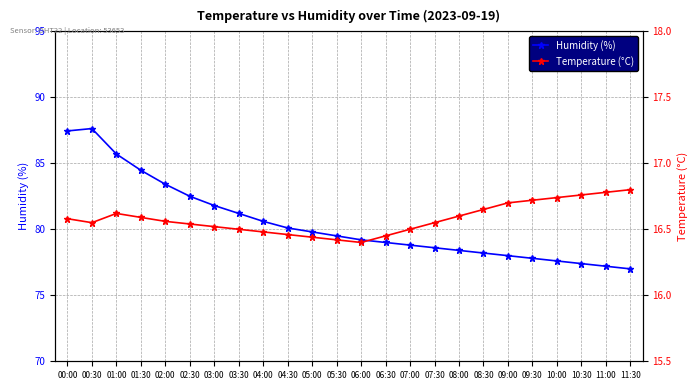

The Temperature (°C) series shows 27.2 at 08:00. True or false?

False